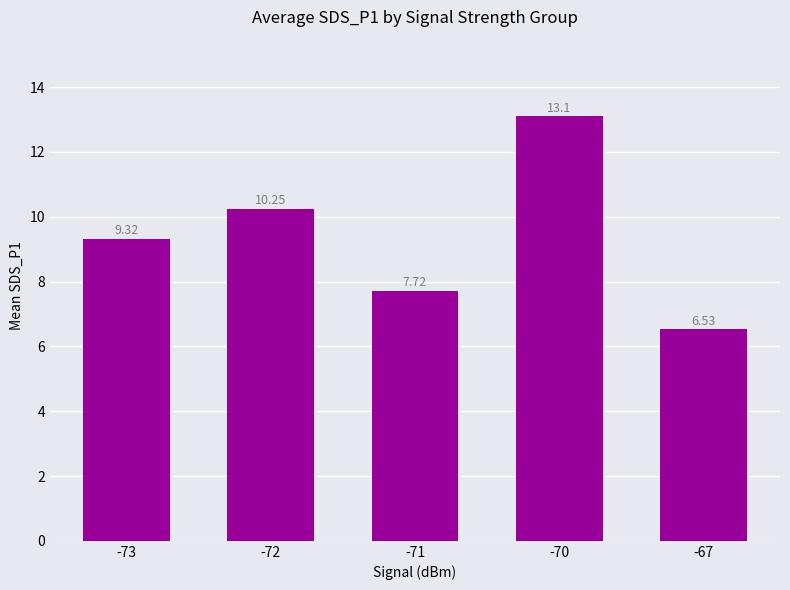

How many values exceed 9?

3